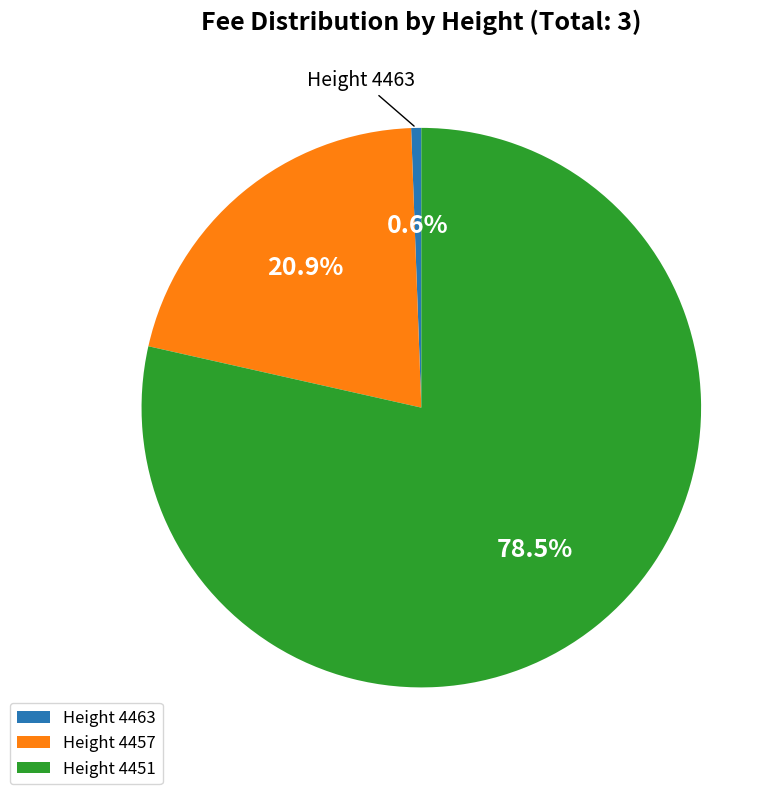

What is the smallest slice in the pie chart?

Height 4463